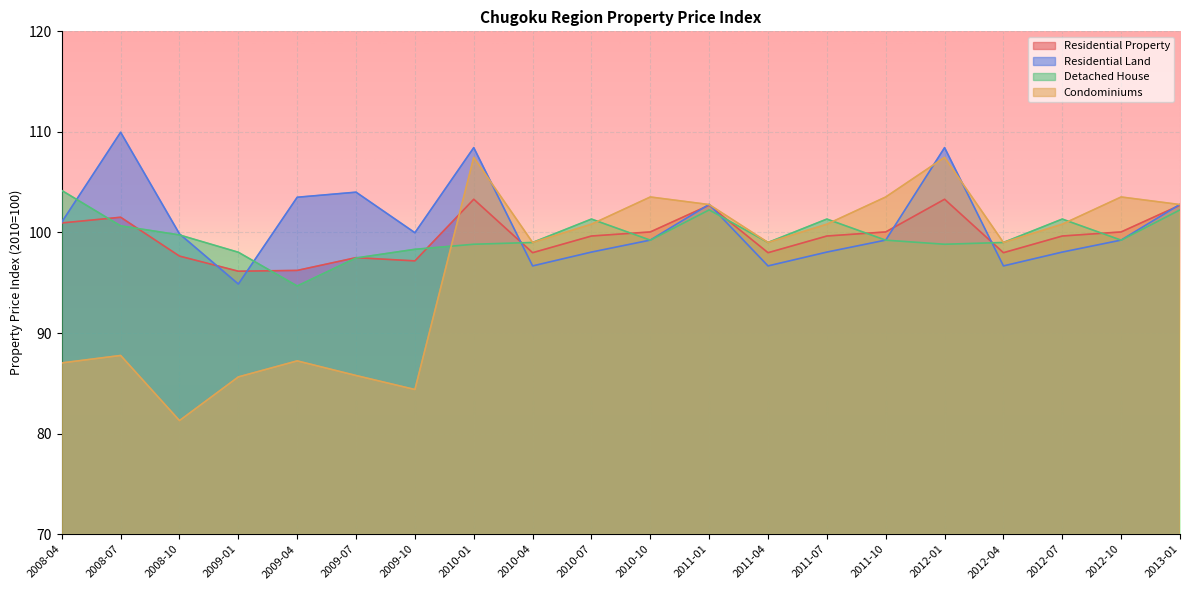

What is the difference between the Condominiums values at 2012-01 and 2011-10?

3.9